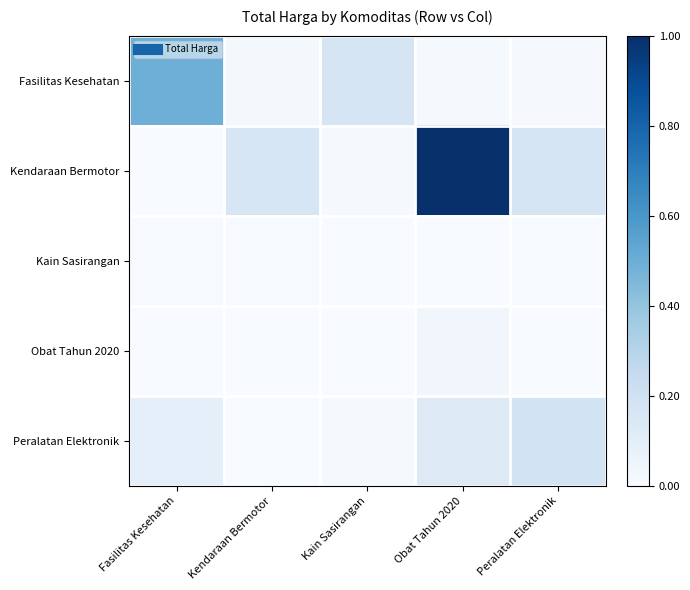

What is the total value across all series at Obat Tahun 2020?

1.2